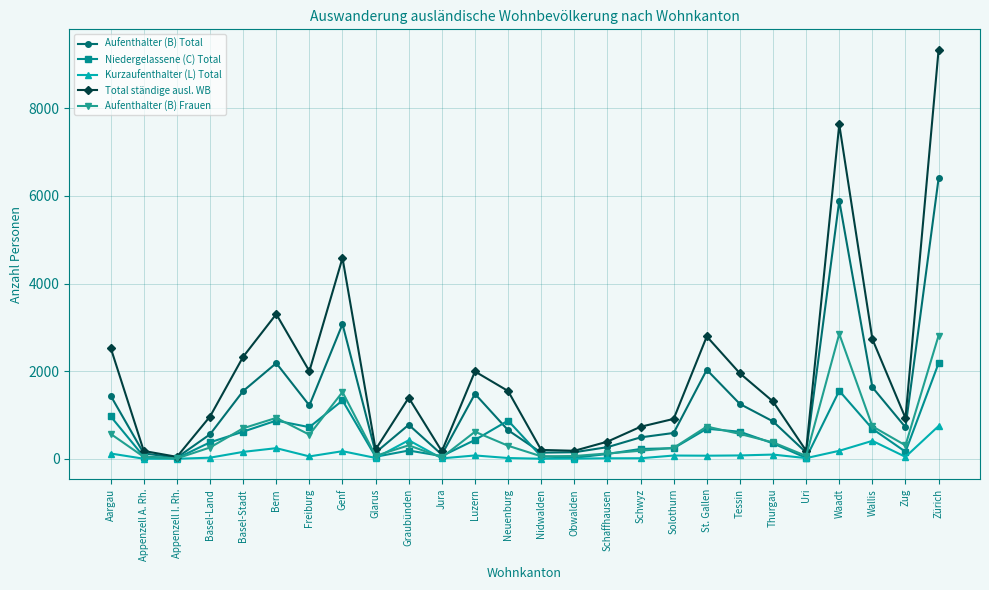

Which series has the largest total across all categories?

Total ständige ausl. WB